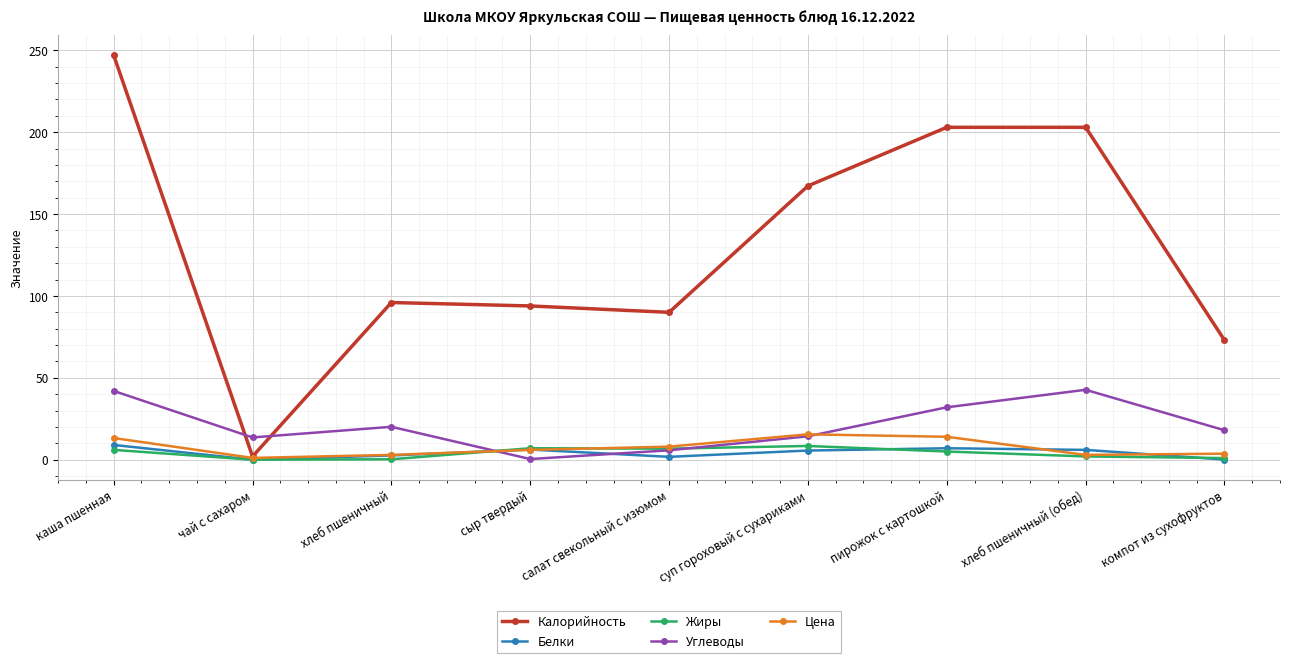

What are all the series names shown in the legend?

Калорийность, Белки, Жиры, Углеводы, Цена